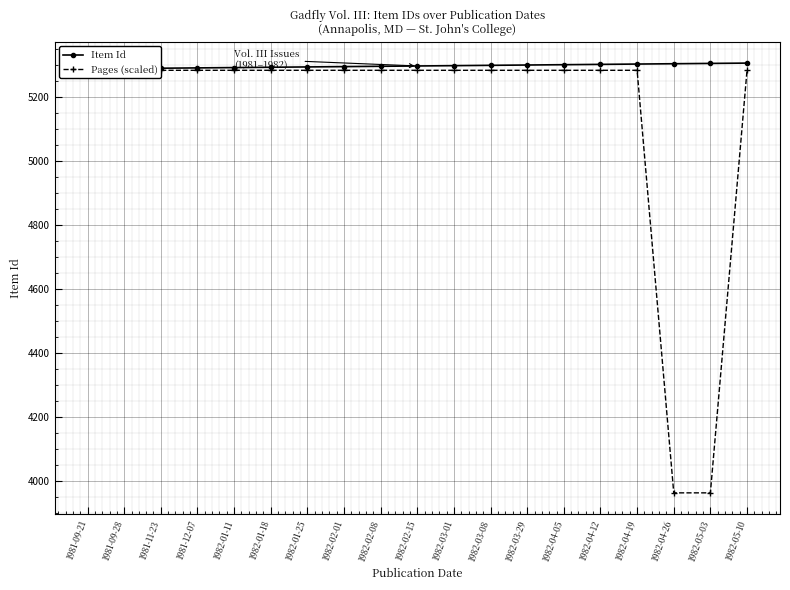

Which series ends up on top after the final intersection of Pages (scaled) and Item Id?

Item Id